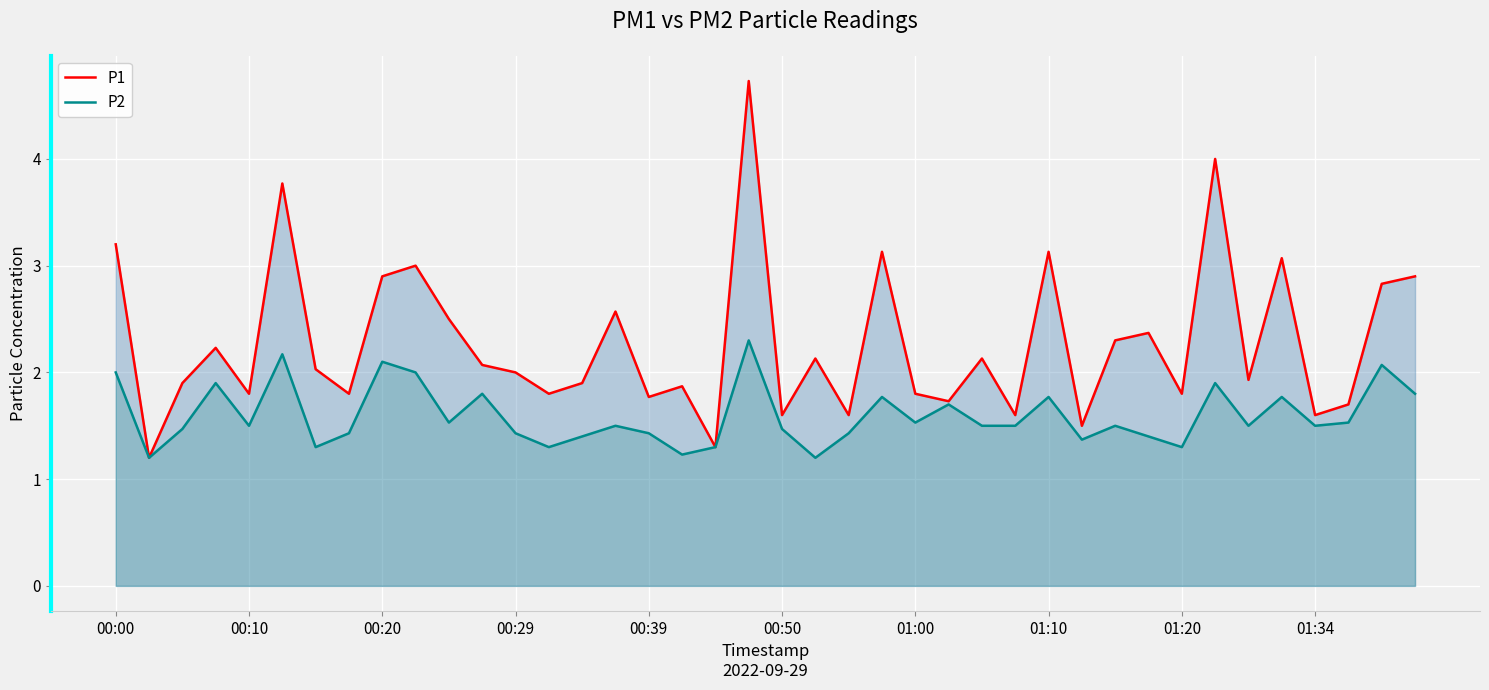

Reading left to right, transcribe all the data shown in this chart.

P1: 3.2	1.2	1.9	2.2	1.8	3.8	2.0	1.8	2.9	3.0	2.5	2.1	2.0	1.8	1.9	2.6	1.8	1.9	1.3	4.7	1.6	2.1	1.6	3.1	1.8	1.7	2.1	1.6	3.1	1.5	2.3	2.4	1.8	4.0	1.9	3.1	1.6	1.7	2.8	2.9
P2: 2.0	1.2	1.5	1.9	1.5	2.2	1.3	1.4	2.1	2.0	1.5	1.8	1.4	1.3	1.4	1.5	1.4	1.2	1.3	2.3	1.5	1.2	1.4	1.8	1.5	1.7	1.5	1.5	1.8	1.4	1.5	1.4	1.3	1.9	1.5	1.8	1.5	1.5	2.1	1.8